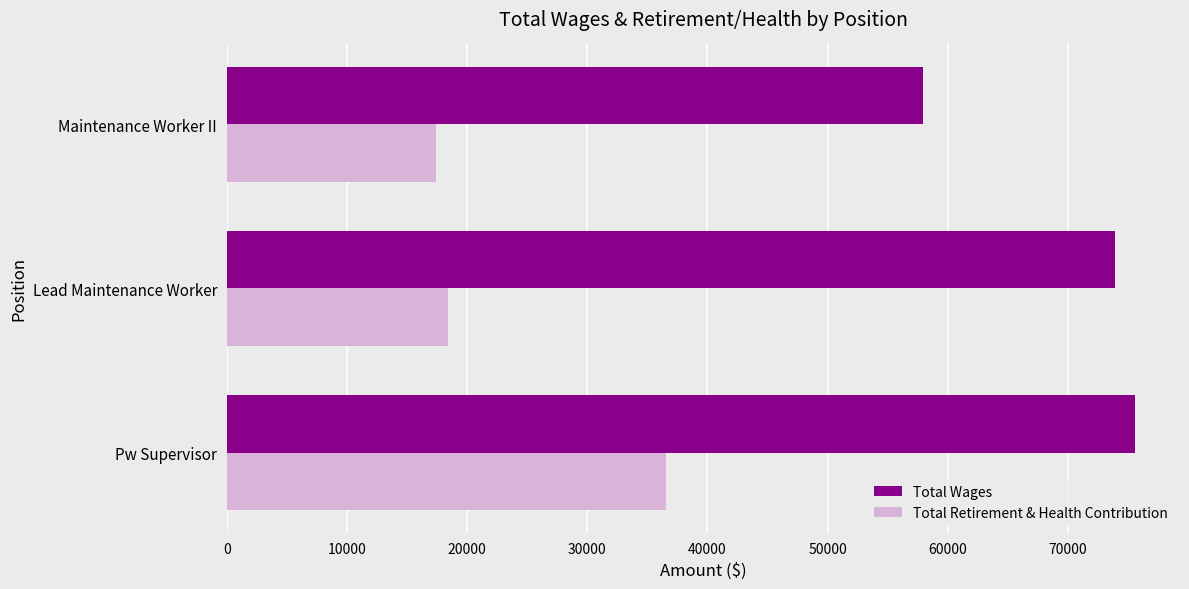

At which category is the sum across all series the highest?

Pw Supervisor